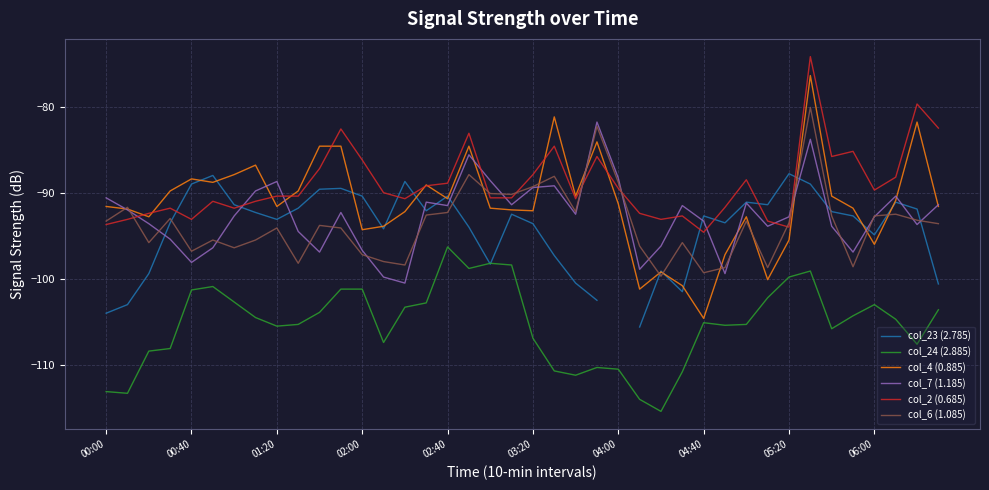

True or false: col_24 (2.885) and col_2 (0.685) intersect in this chart.

False